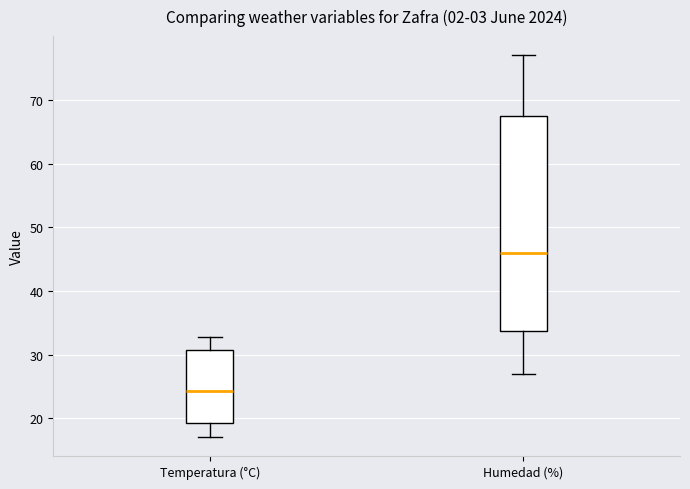

Which box is the tallest, from its lower edge to its upper edge?

Humedad (%)